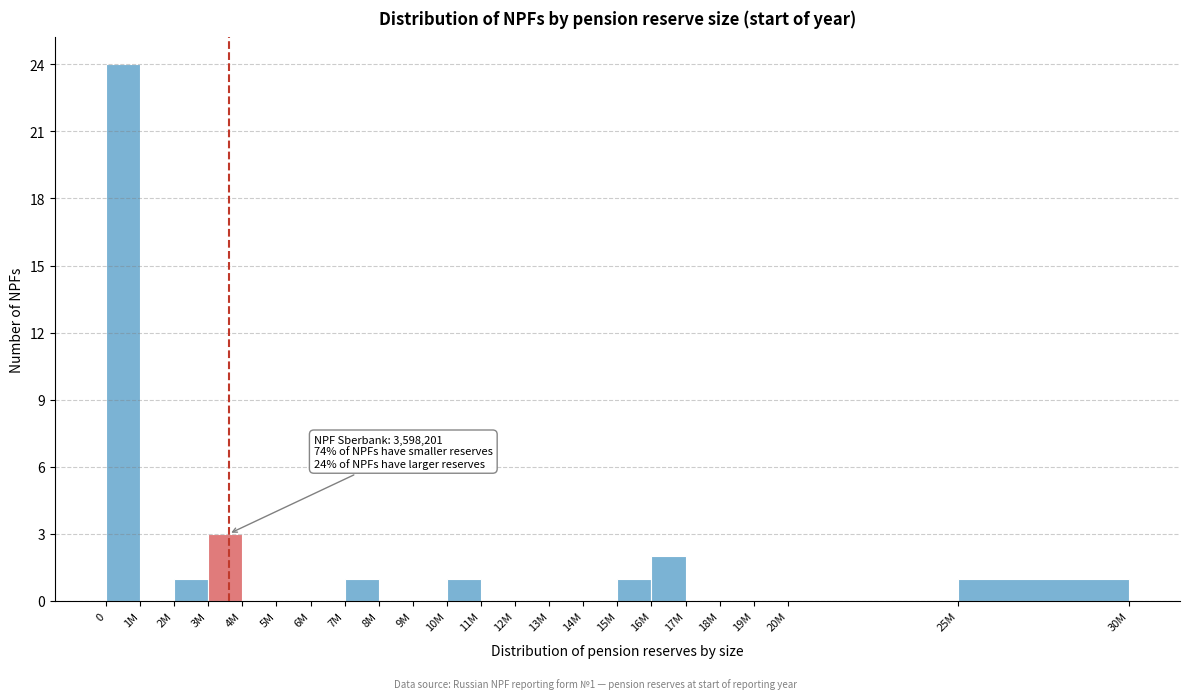

Reading right to left, list all the values displayed in this chart.

25M=1	20M=0	19M=0	18M=0	17M=0	16M=2	15M=1	14M=0	13M=0	12M=0	11M=0	10M=1	9M=0	8M=0	7M=1	6M=0	5M=0	4M=0	3M=3	2M=1	1M=0	0=24